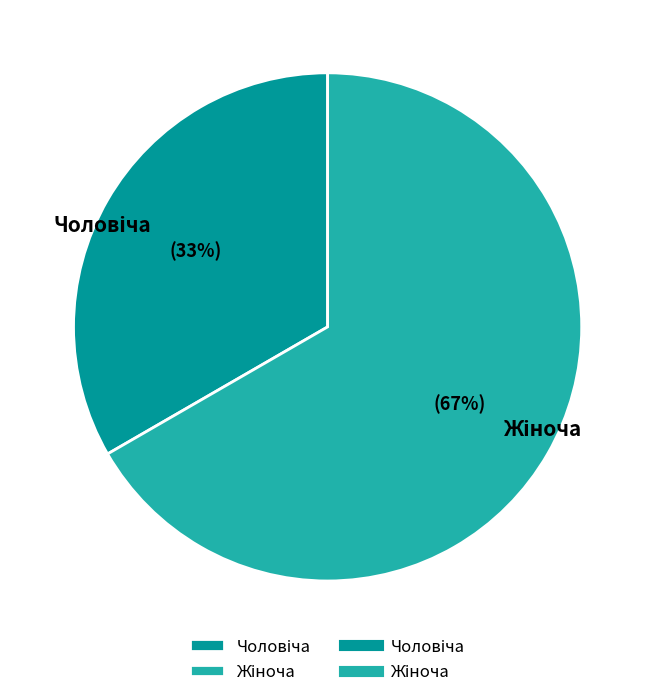

Does any single category account for the majority?

Yes